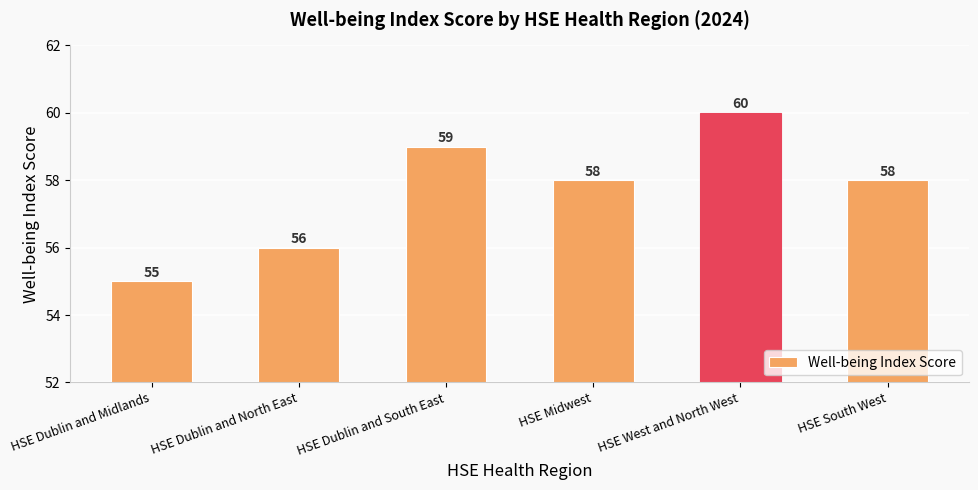

What is the smallest value displayed?

55